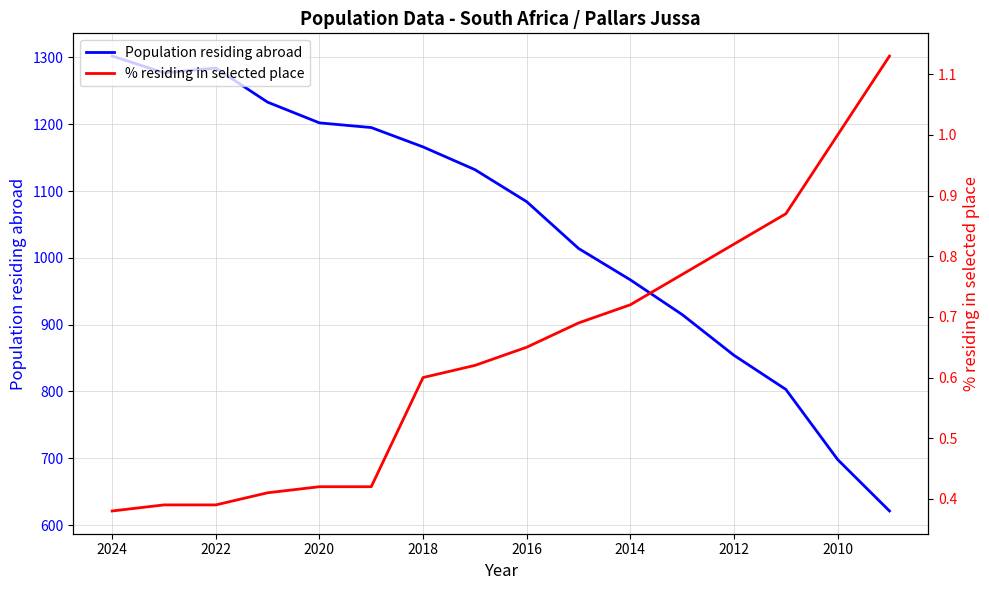

What is the value of the Population residing abroad point at the 15th from the left?

698.0